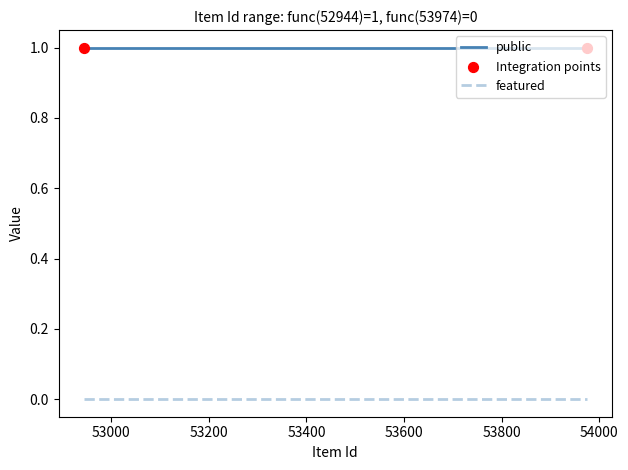

Rank the series by their maximum value, from highest to lowest.

public, featured